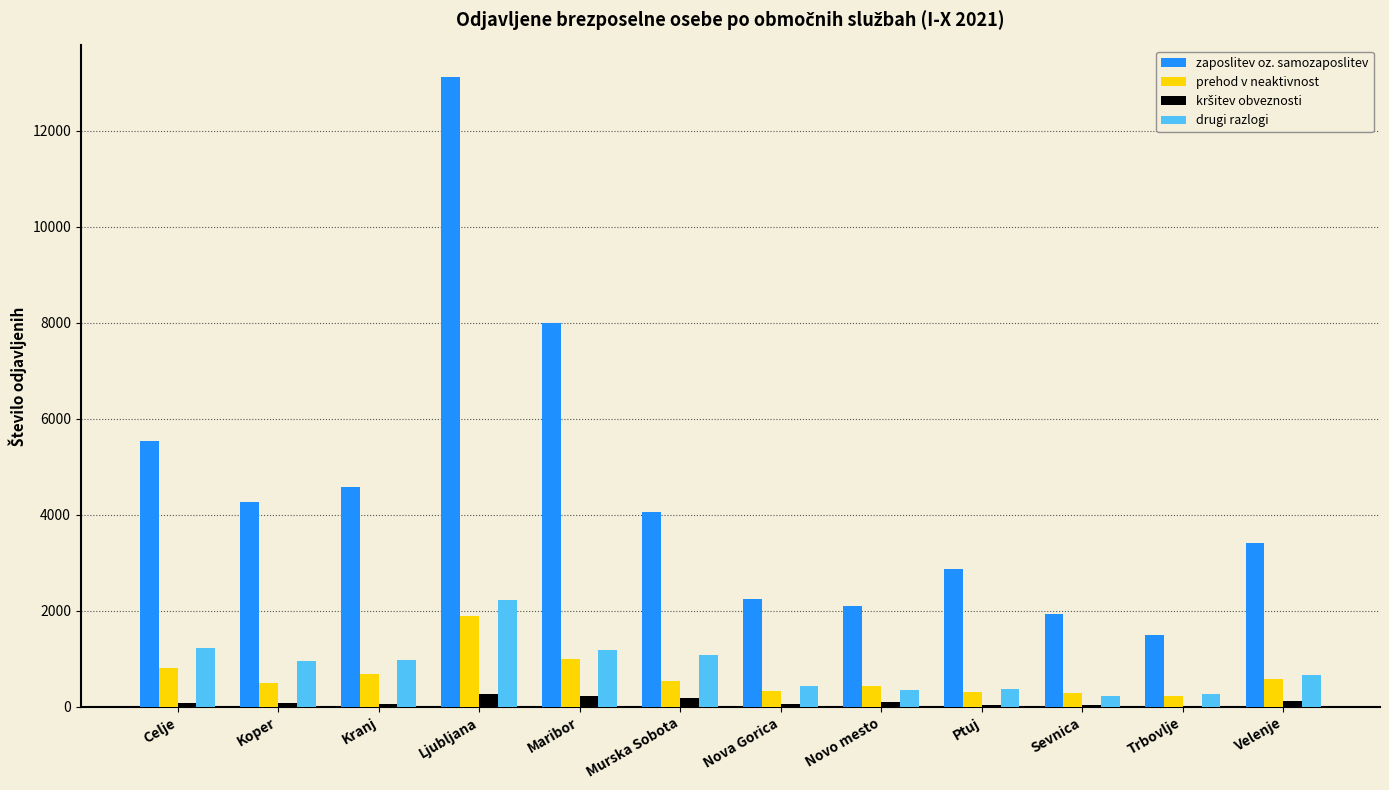

What is the maximum value for zaposlitev oz. samozaposlitev?

13123